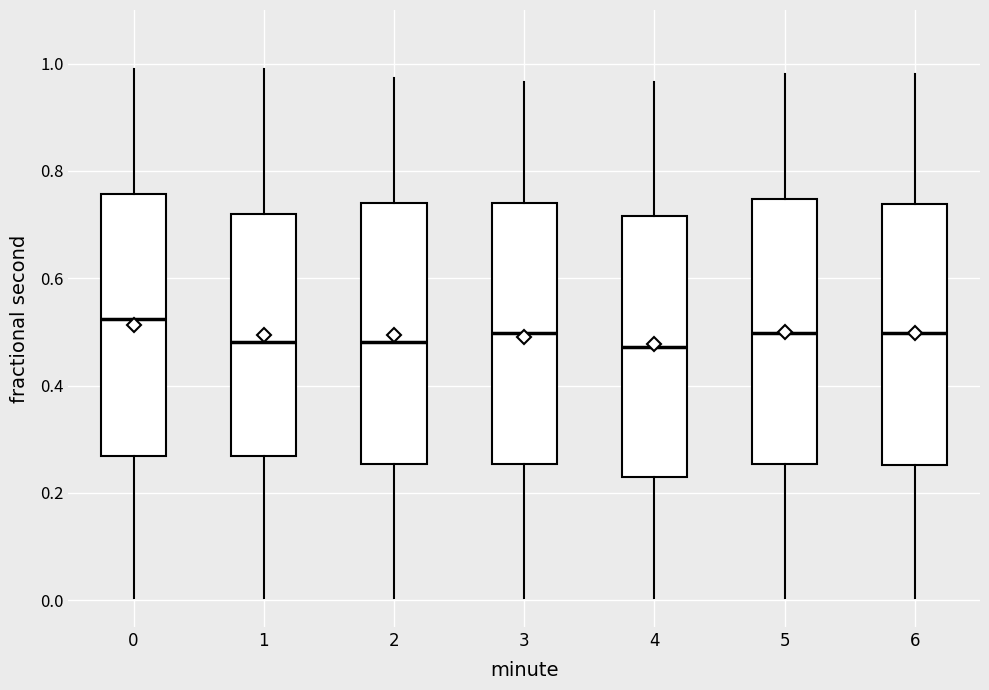

Which box has the highest median line?

0